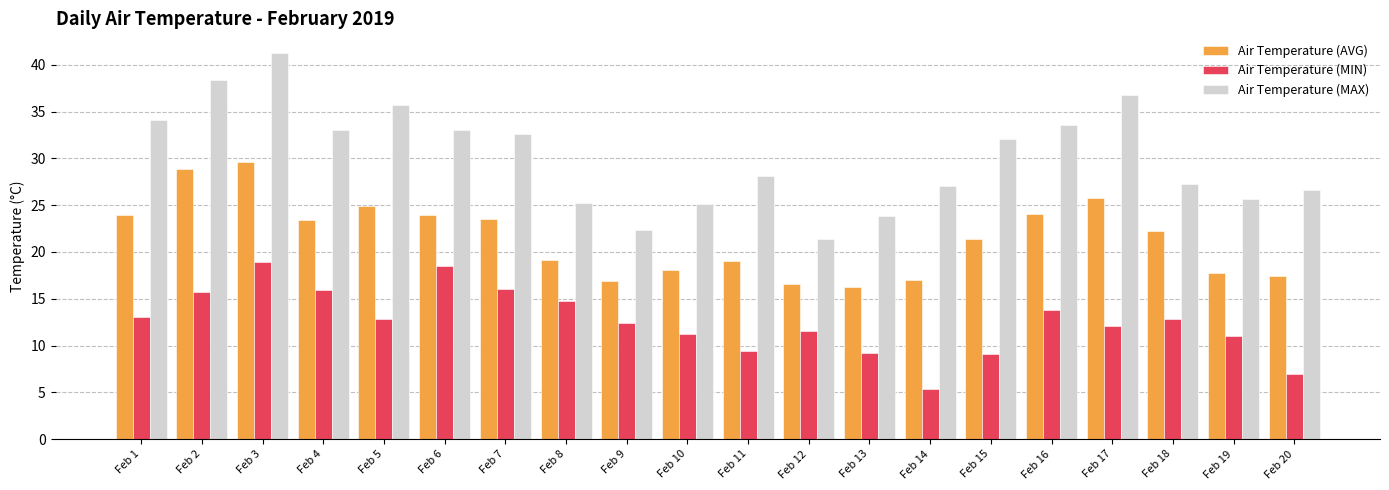

How many bars are there in total?

60